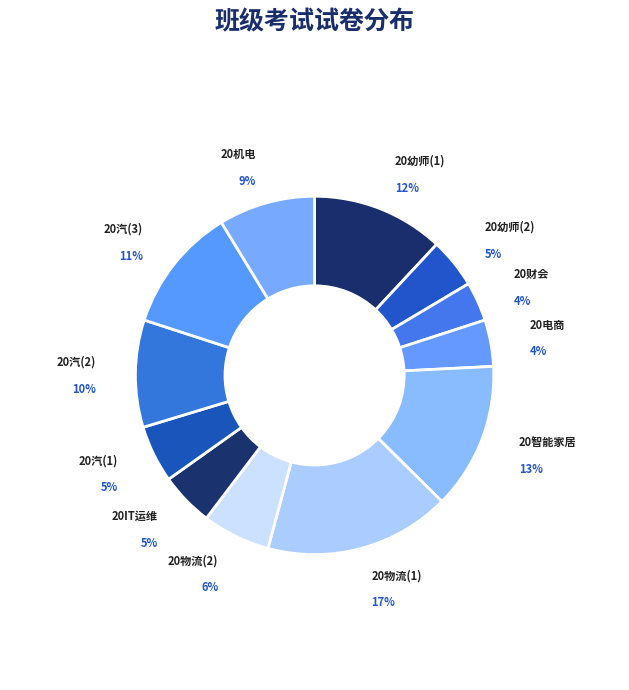

What percentage is the 20财会 slice, to the nearest percent?

4%